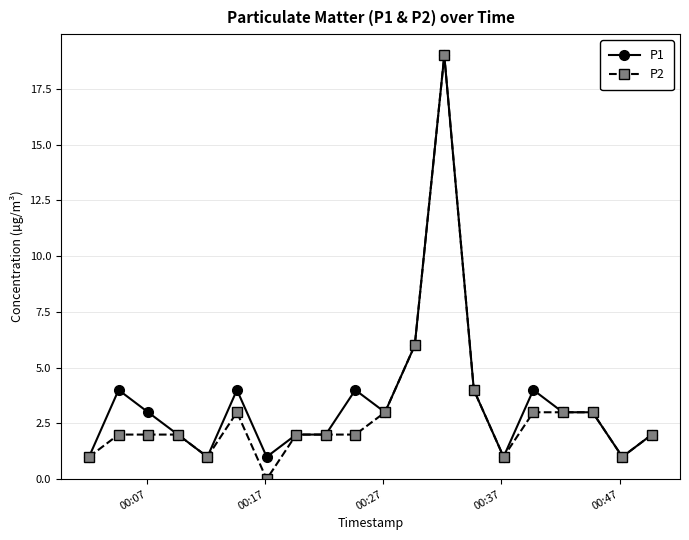

What is the value of the P2 point at the 11th from the left?

3